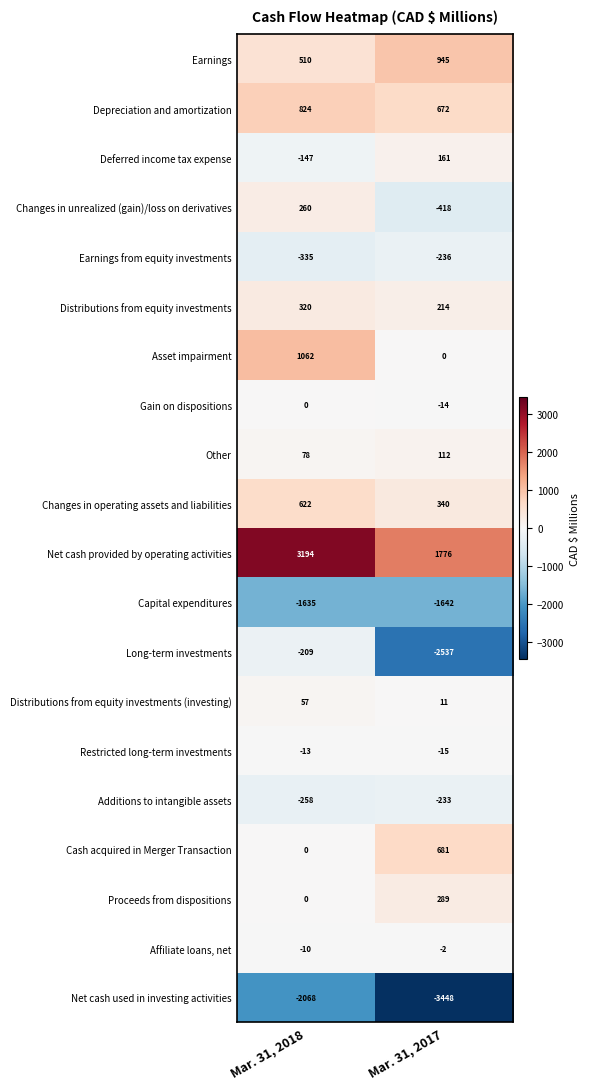

What is the difference between the maximum and minimum values in the Distributions from equity investments series?

106